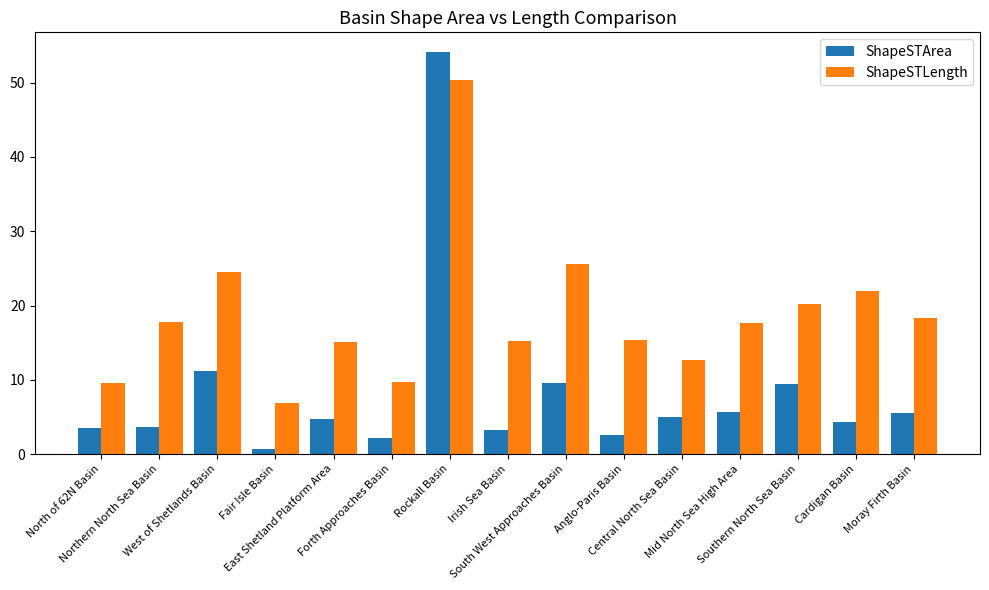

What is the label of the 3rd bar from the right?

Southern North Sea Basin